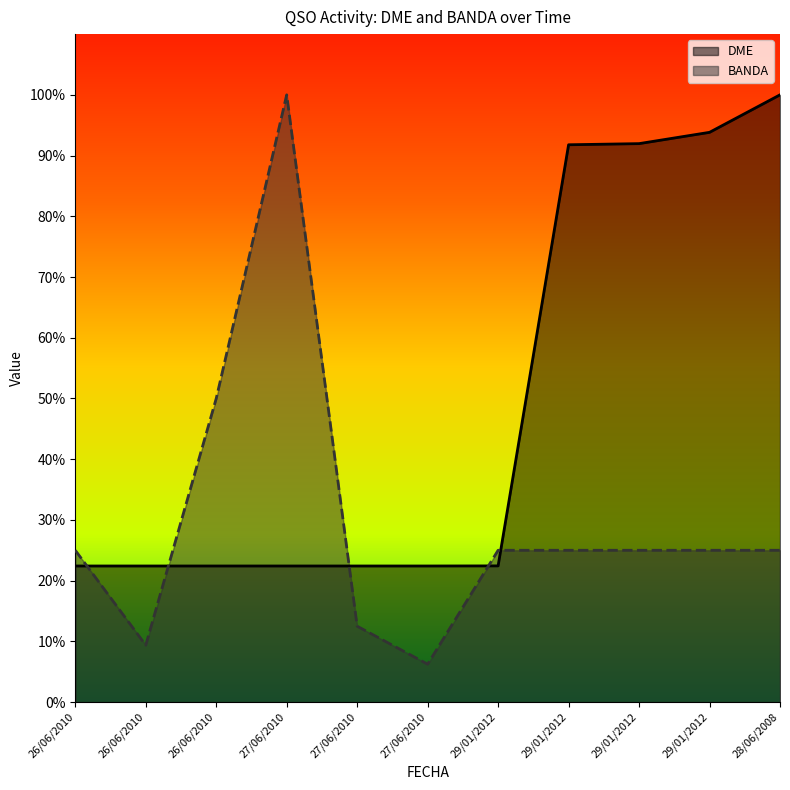

Does the chart have visible grid lines?

No